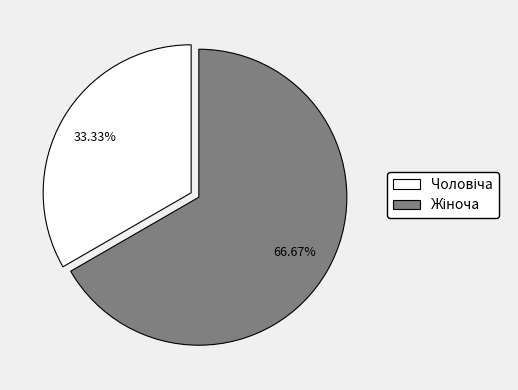

Is there any slice that represents more than half of the pie?

Yes